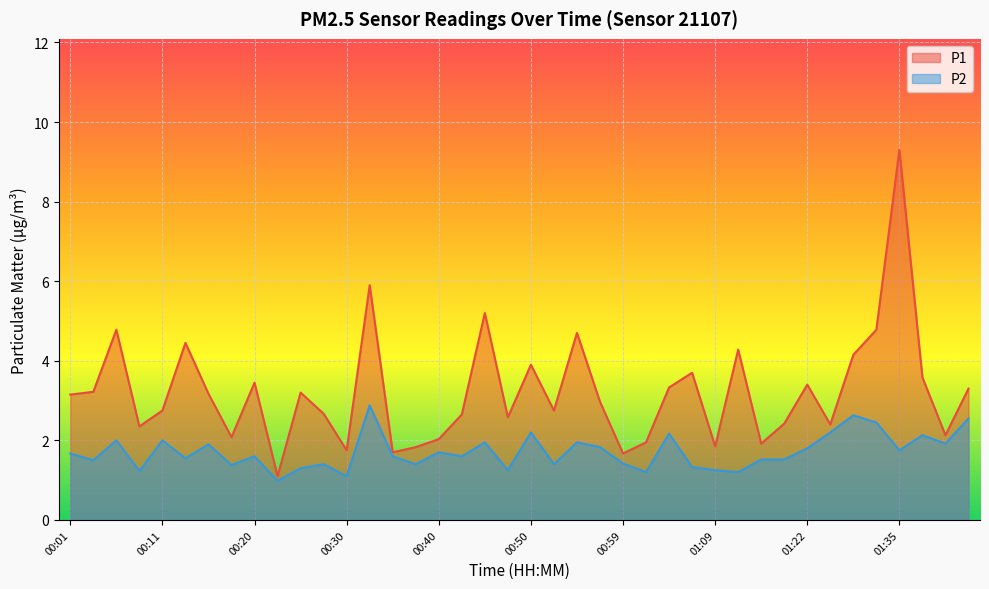

Between 01:02 and 01:17, which series saw the biggest shift?

P2